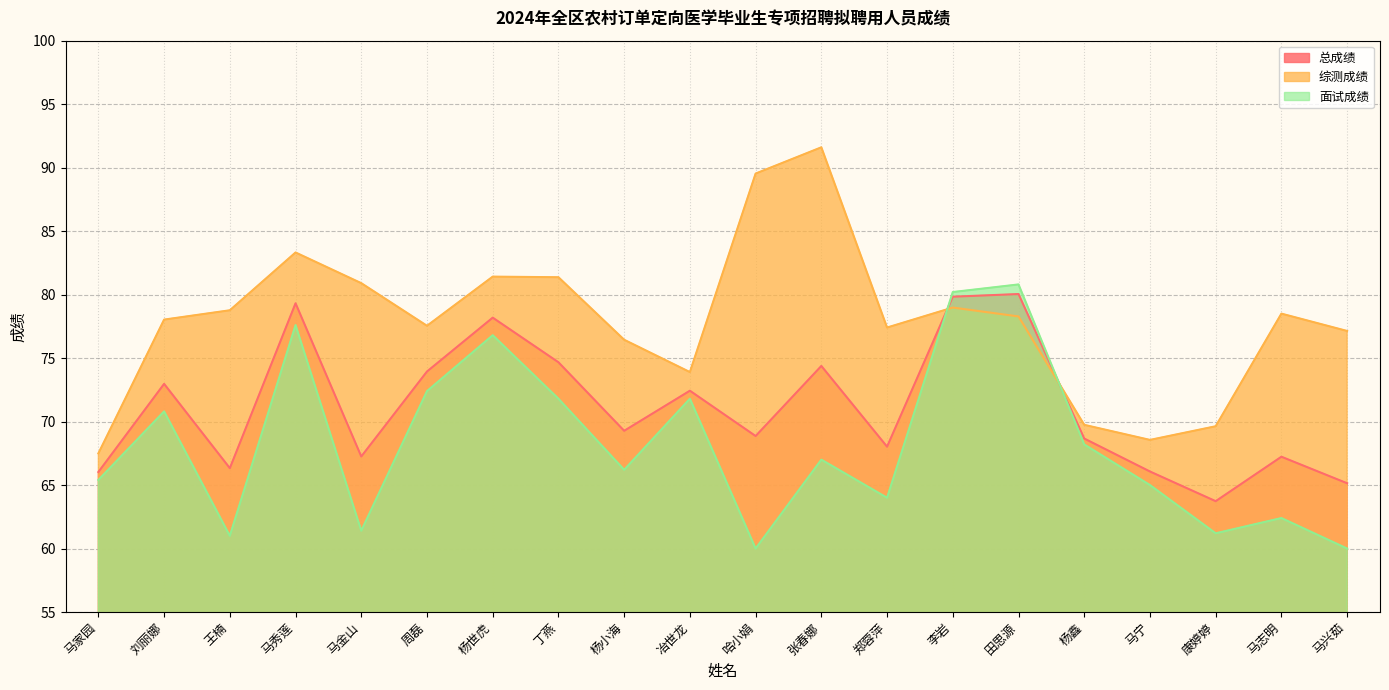

List the labels in order of 面试成绩 value, smallest first.

哈小娟, 马兴茹, 王楠, 康婷婷, 马金山, 马志明, 郑蓉萍, 马宁, 马家园, 杨小海, 张春娜, 杨鑫, 刘丽娜, 丁燕, 冶世龙, 周磊, 杨世虎, 马秀莲, 李岩, 田思源